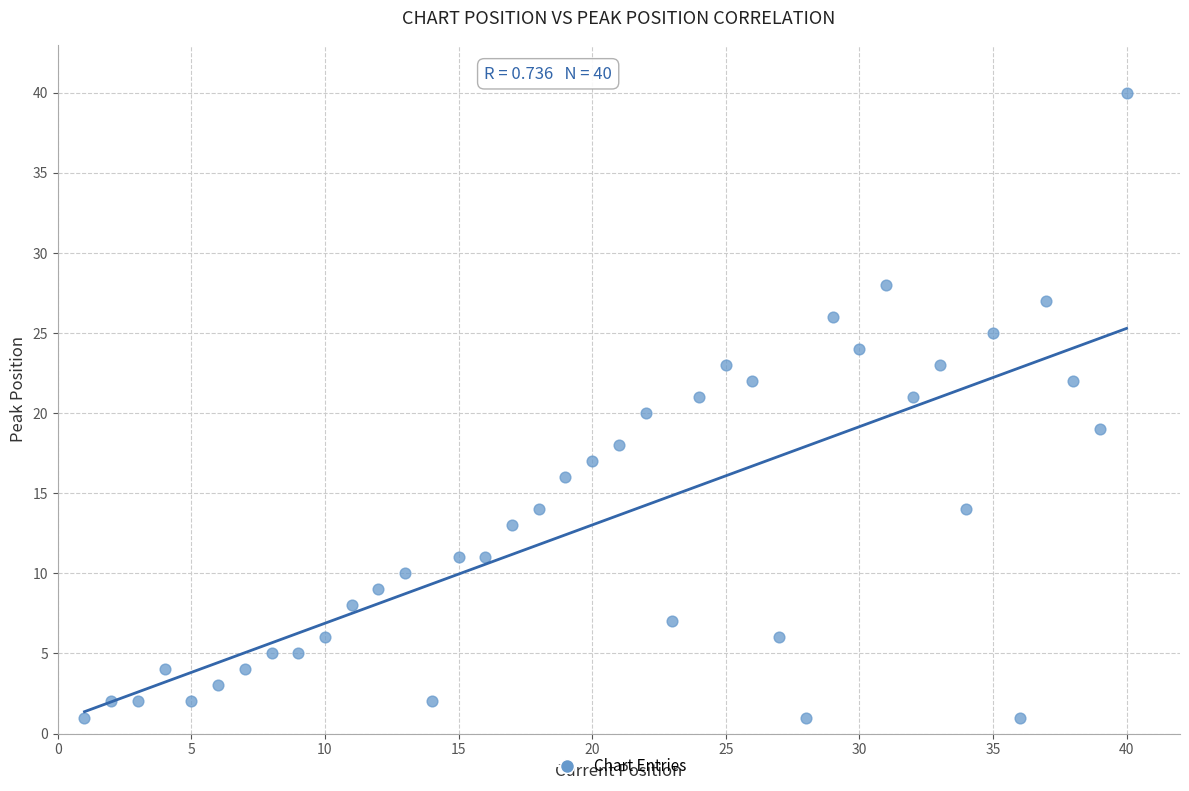

What is the range of Y values (max minus min)?

39